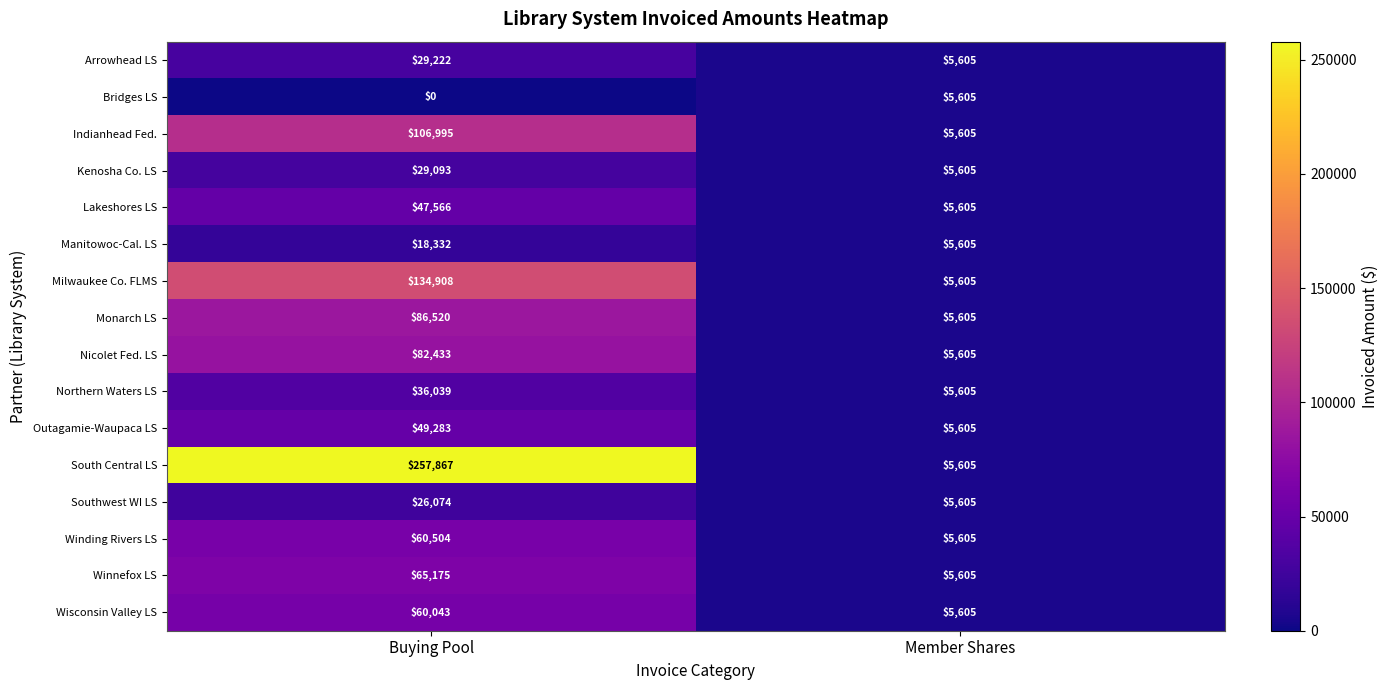

Where is Lakeshores LS nearest to the value 26585?

Member Shares